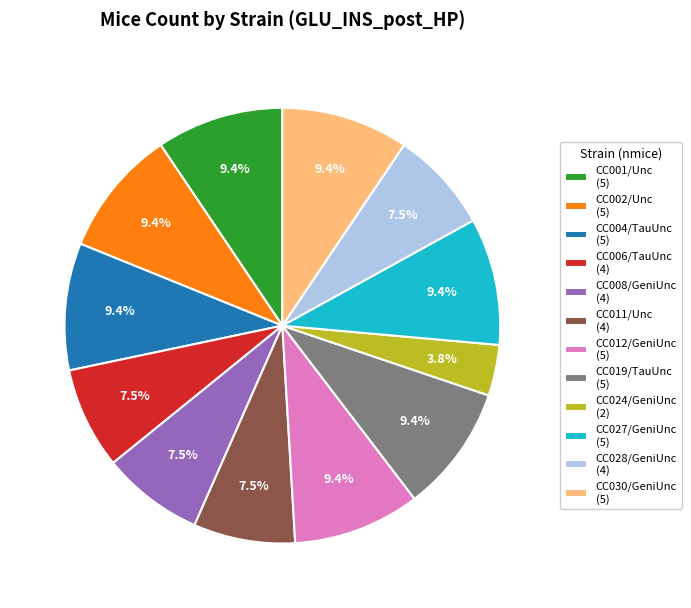

What is the total percentage of CC028/GeniUnc and CC006/TauUnc?

15.1%